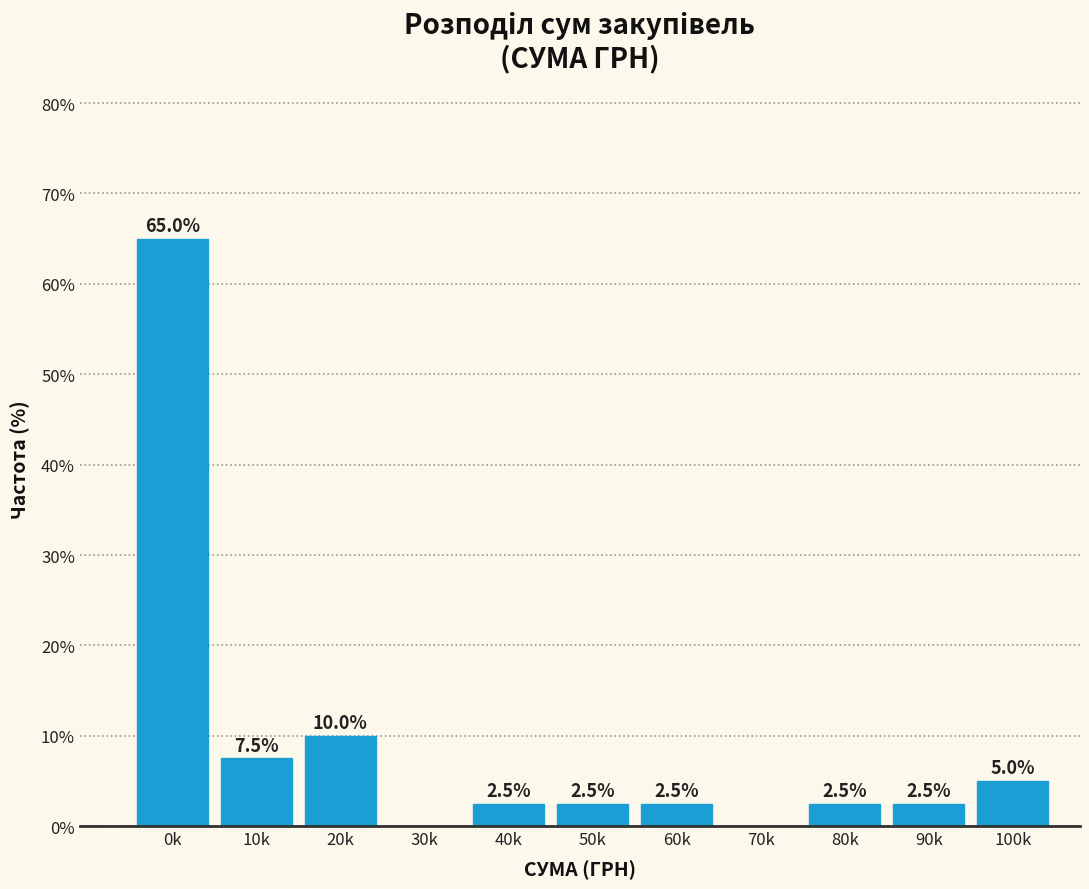

Reading left to right, extract all data points from this chart.

0k=65.0	10k=7.5	20k=10.0	30k=0.0	40k=2.5	50k=2.5	60k=2.5	70k=0.0	80k=2.5	90k=2.5	100k=5.0